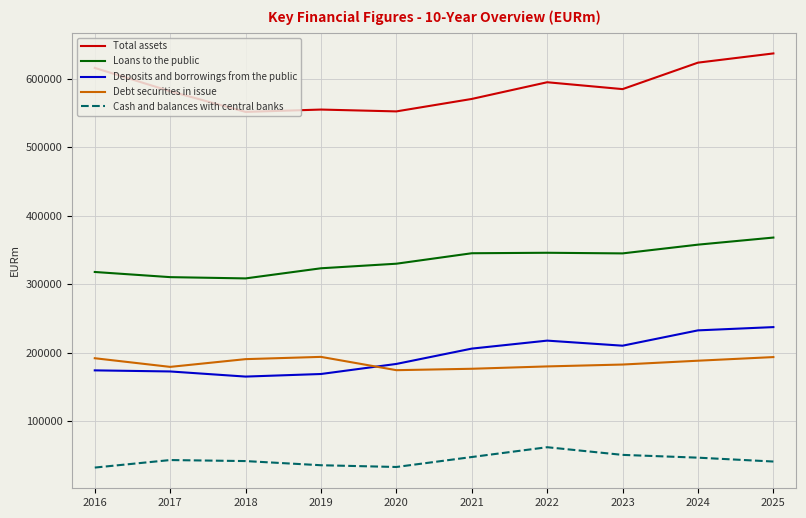

What is the maximum value for Cash and balances with central banks?

61815